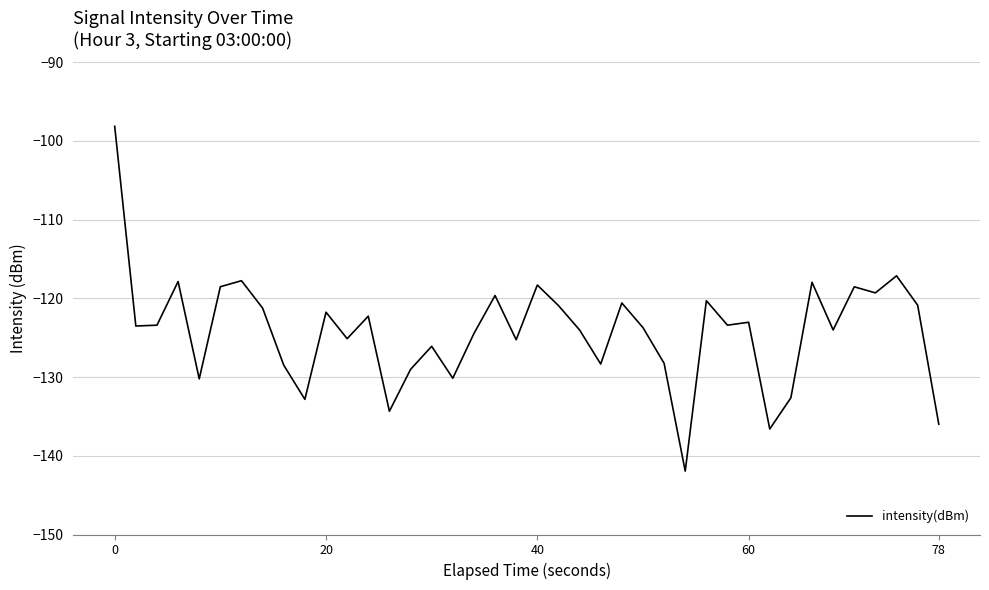

What is the difference between the maximum and minimum values?

43.8